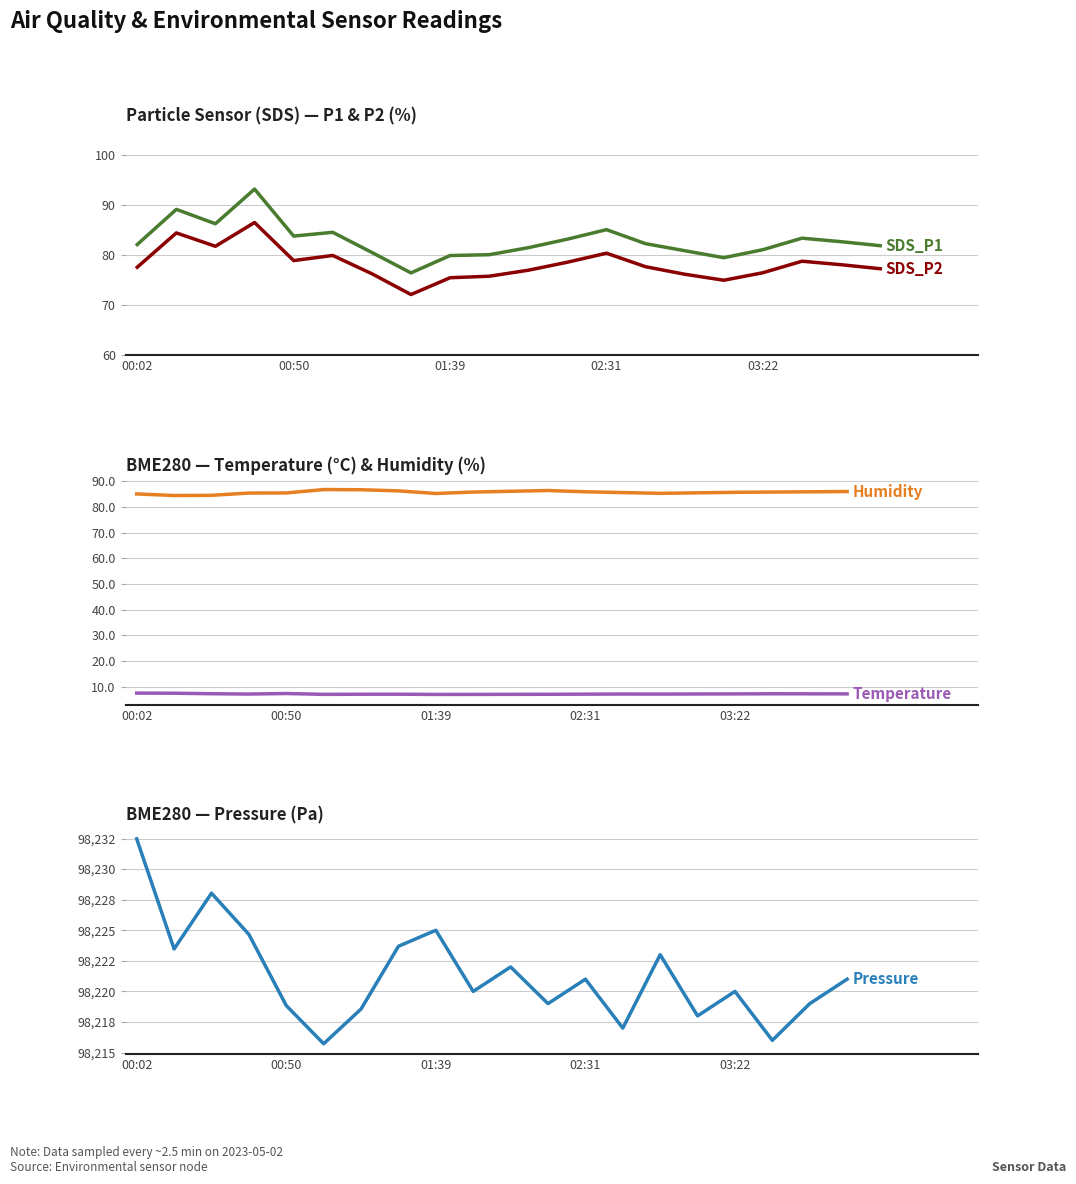

True or false: BME280_pressure and BME280_humidity intersect in this chart.

False